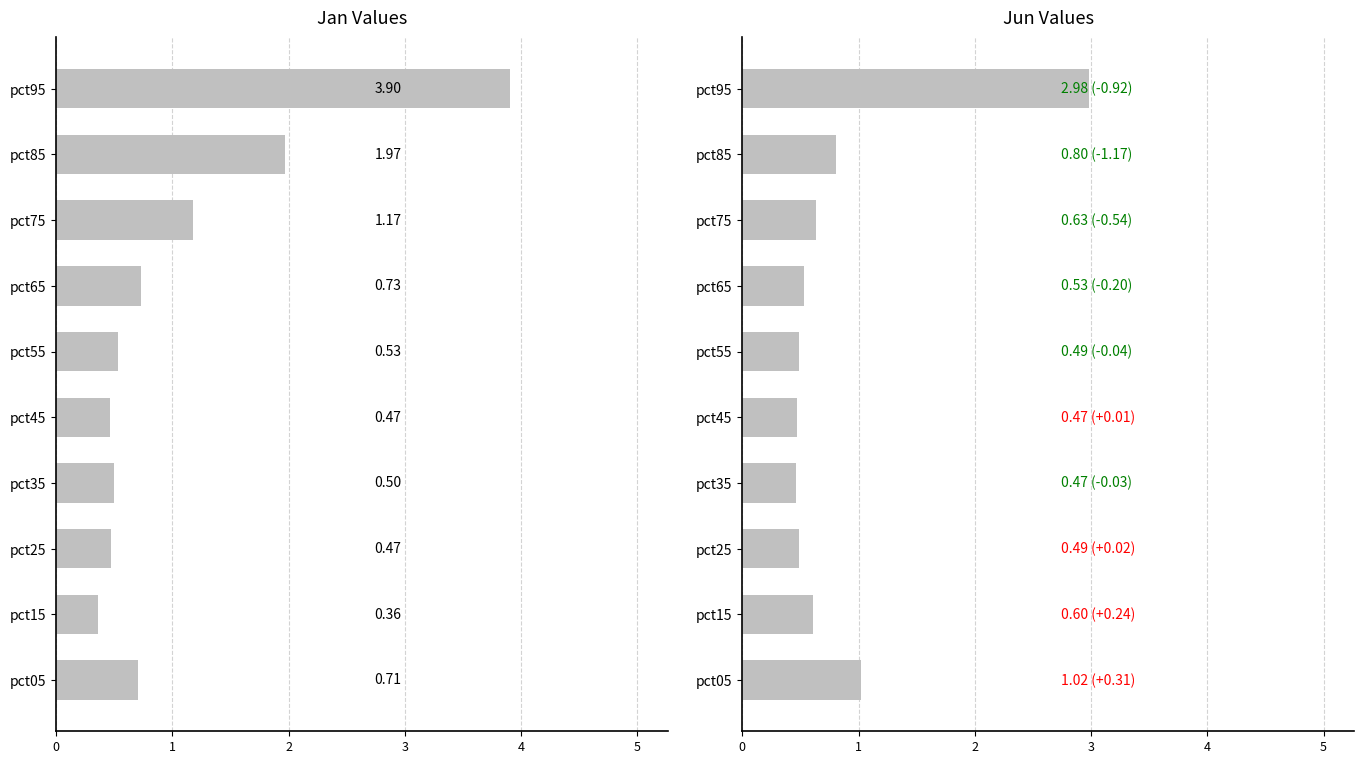

Count the number of data series in this chart.

2